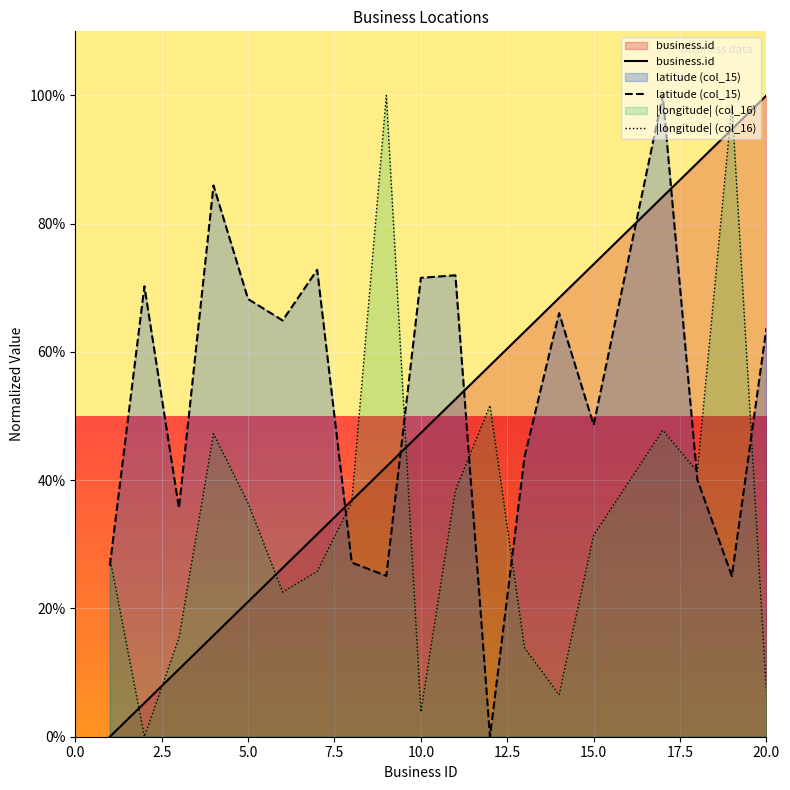

Which series has the largest total across all categories?

latitude (col_15)